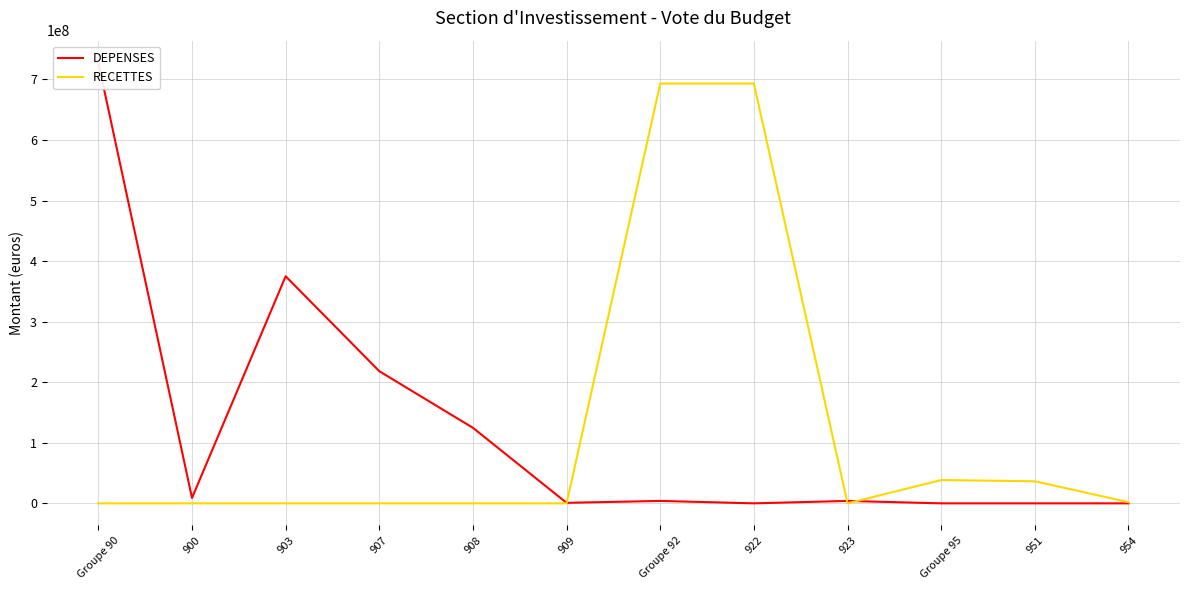

What is the value of the DEPENSES point at the 5th from the left?

124704978